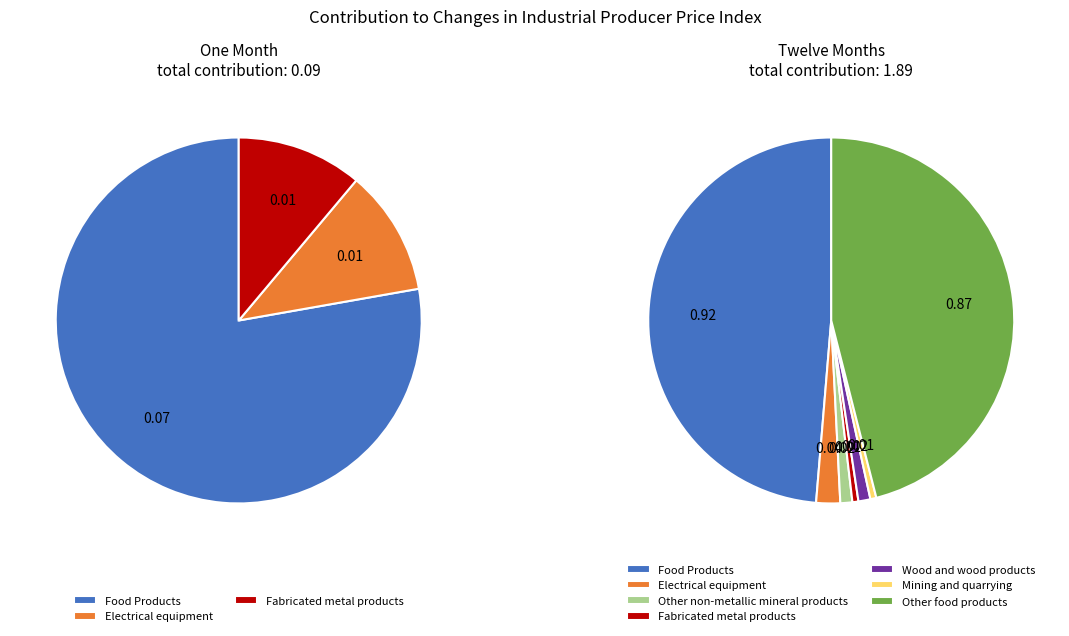

Which has a higher value, Electrical equipment or Fabricated metal products?

Electrical equipment